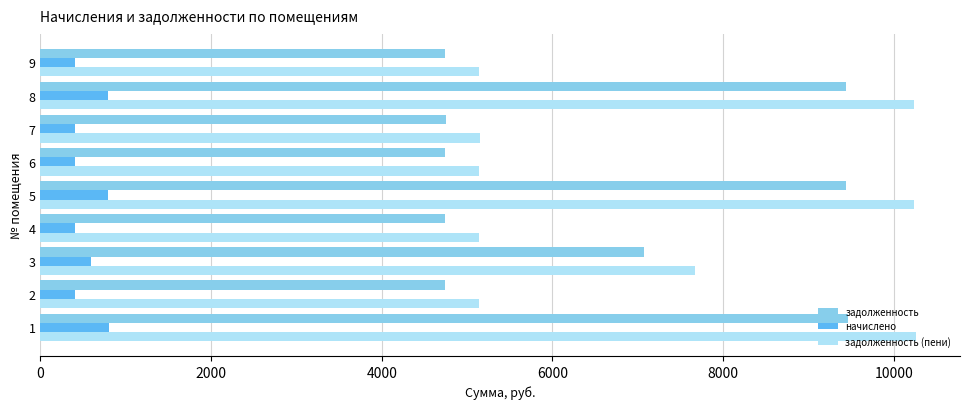

What is the spread (max minus min) of values at 3?

7079.0